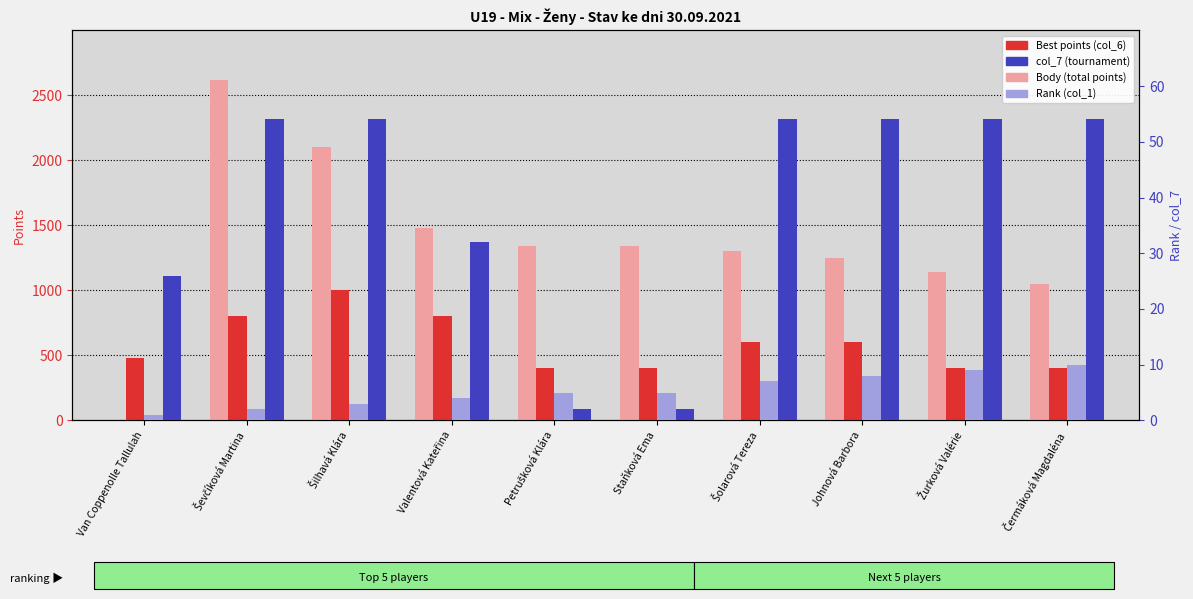

Are the bars horizontal?

No